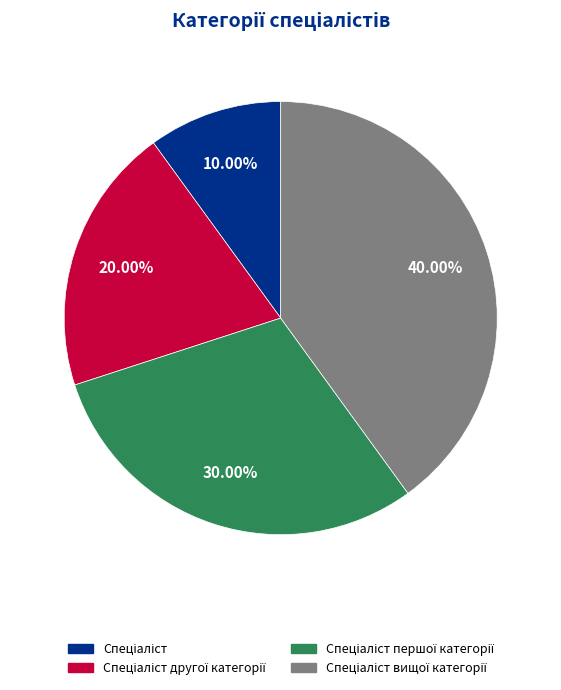

Does any single category account for the majority?

No